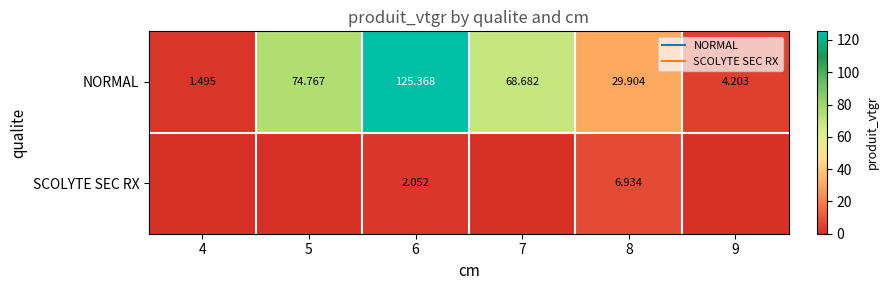

Which series has the largest total across all categories?

NORMAL